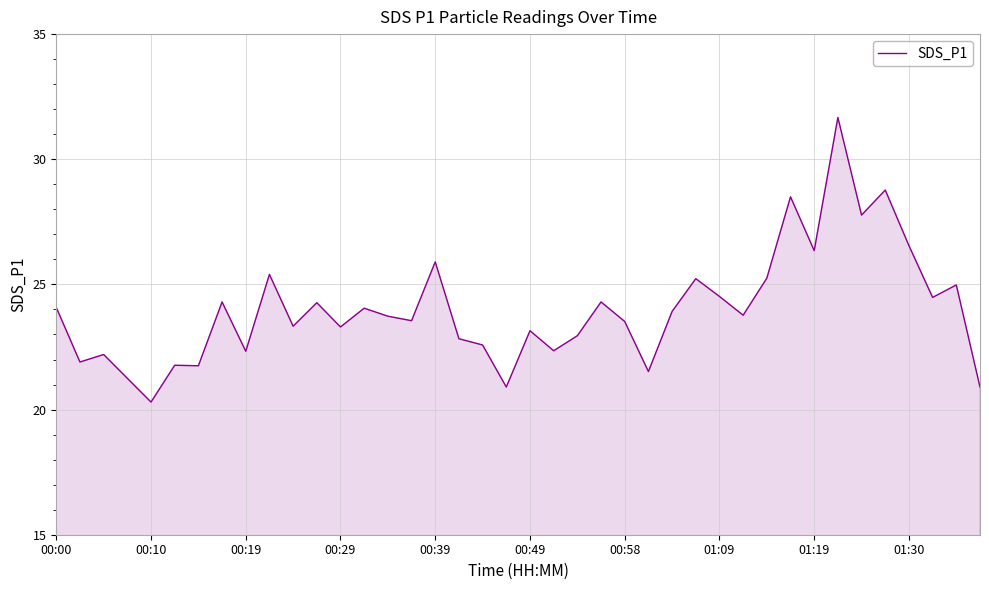

What is the maximum value shown in the chart?

31.7